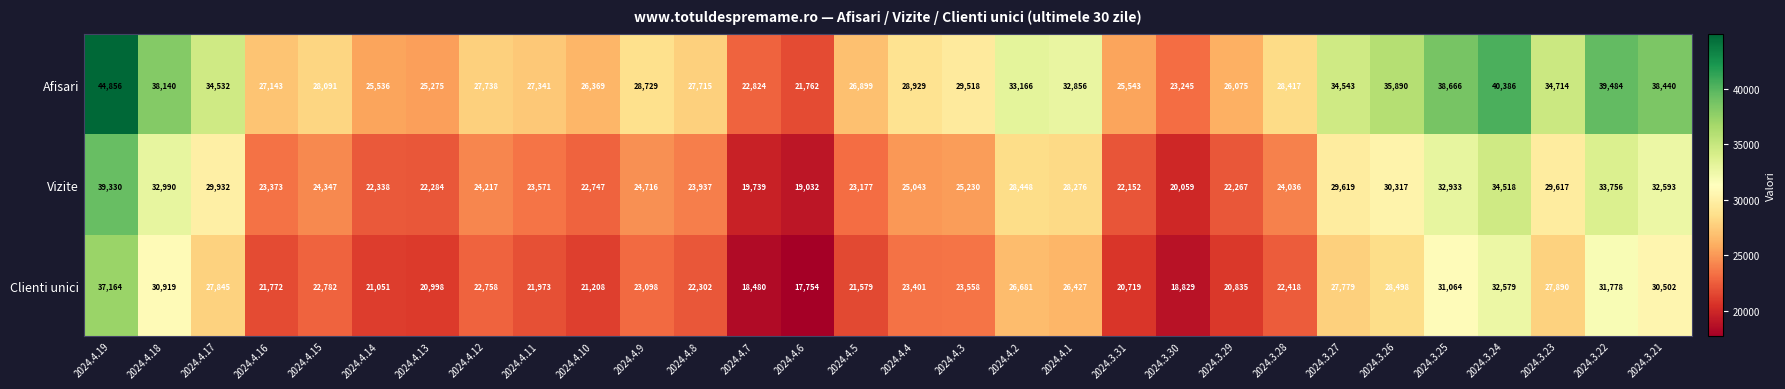

What is the total value across all series at 2024.3.27?

91941